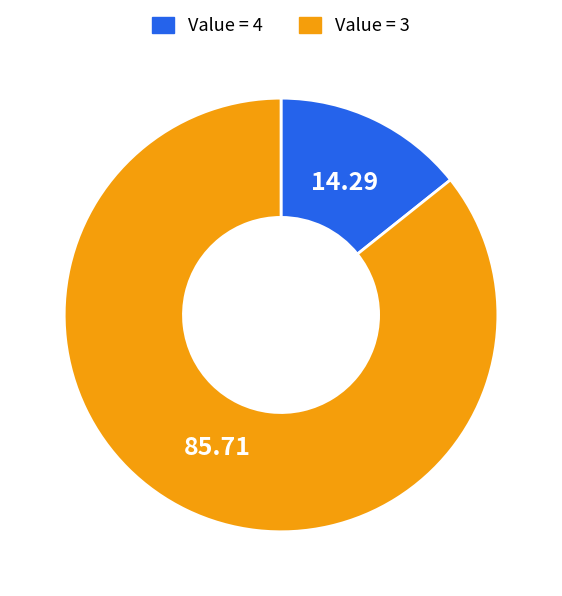

Does any single category account for the majority?

Yes